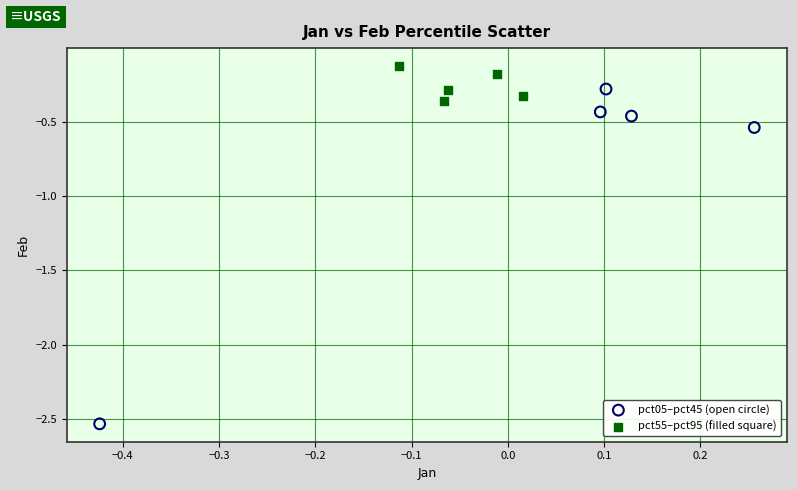

Which series contains the highest Y value?

pct55–pct95 (filled square)